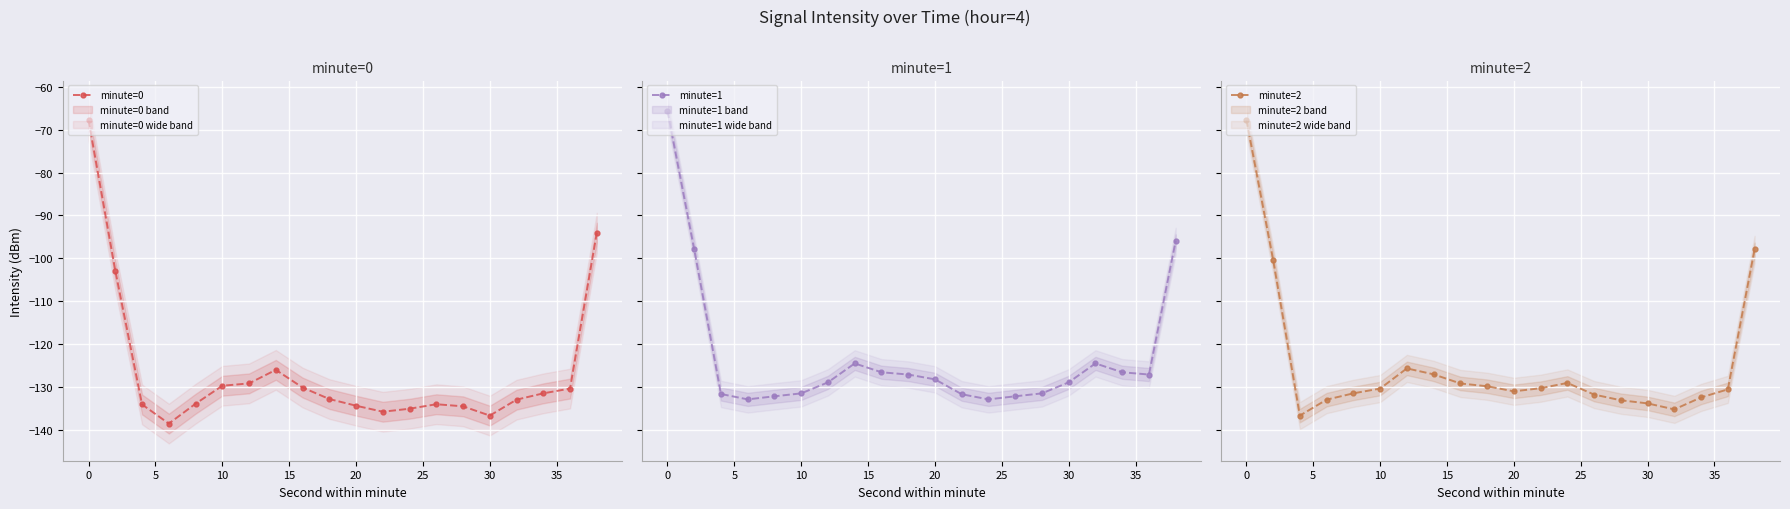

What is the lowest value of the minute=0 series?

-138.6